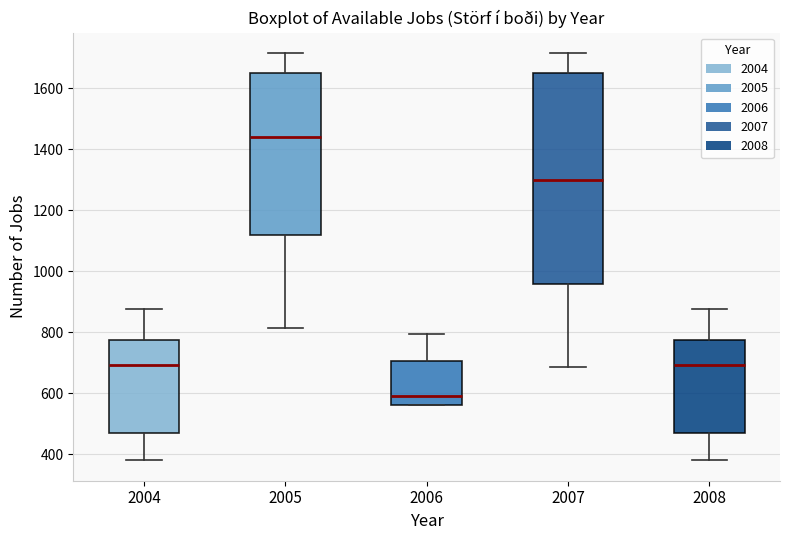

Where is the upper edge of the box at x = 2004 on the y-axis? The values are not printed on the chart, so give them approximately, as read against the axis.

780